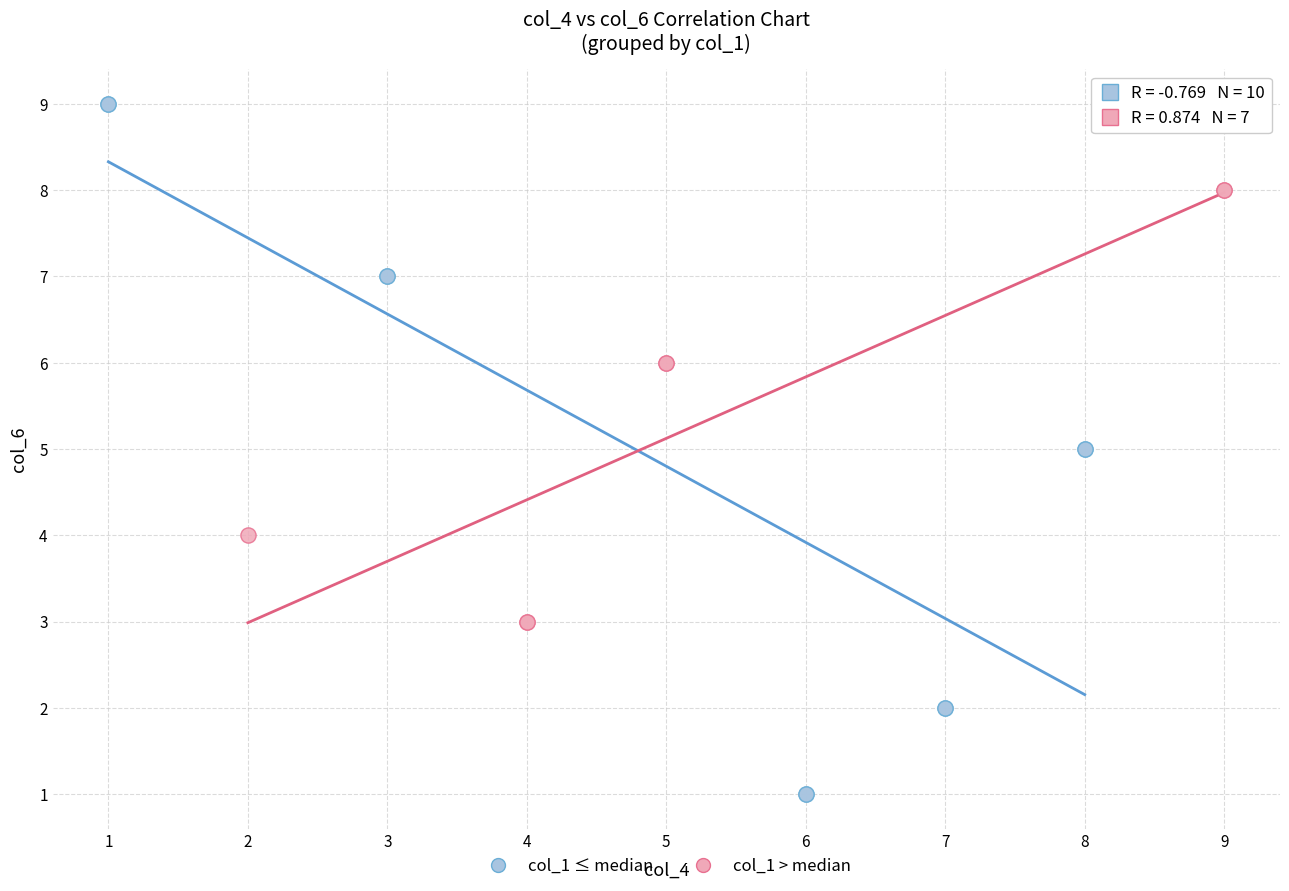

Which series reaches the maximum Y coordinate?

col_1 ≤ median